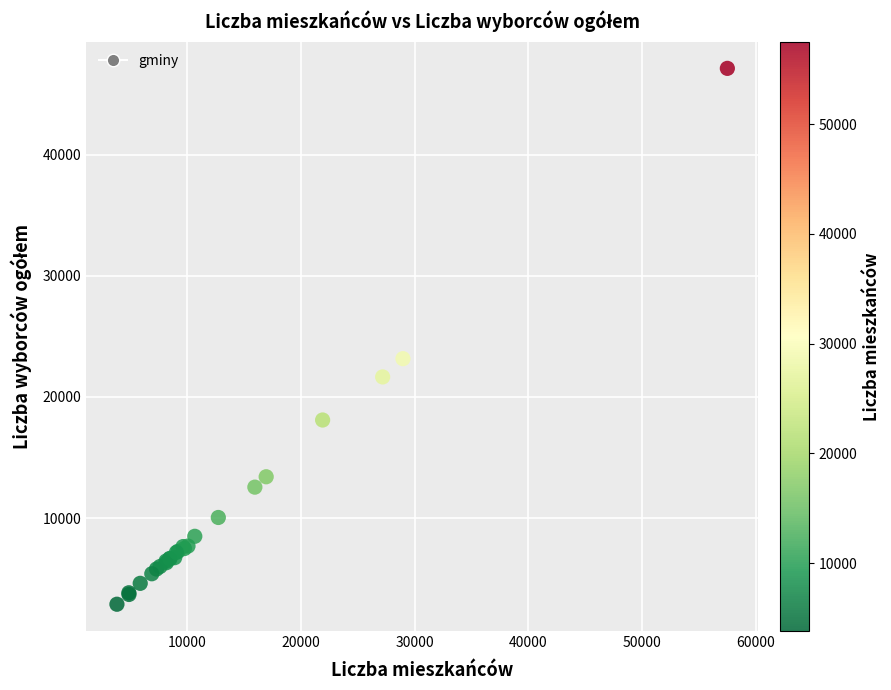

What Y value in the scatter plot is closest to 25002?

23156